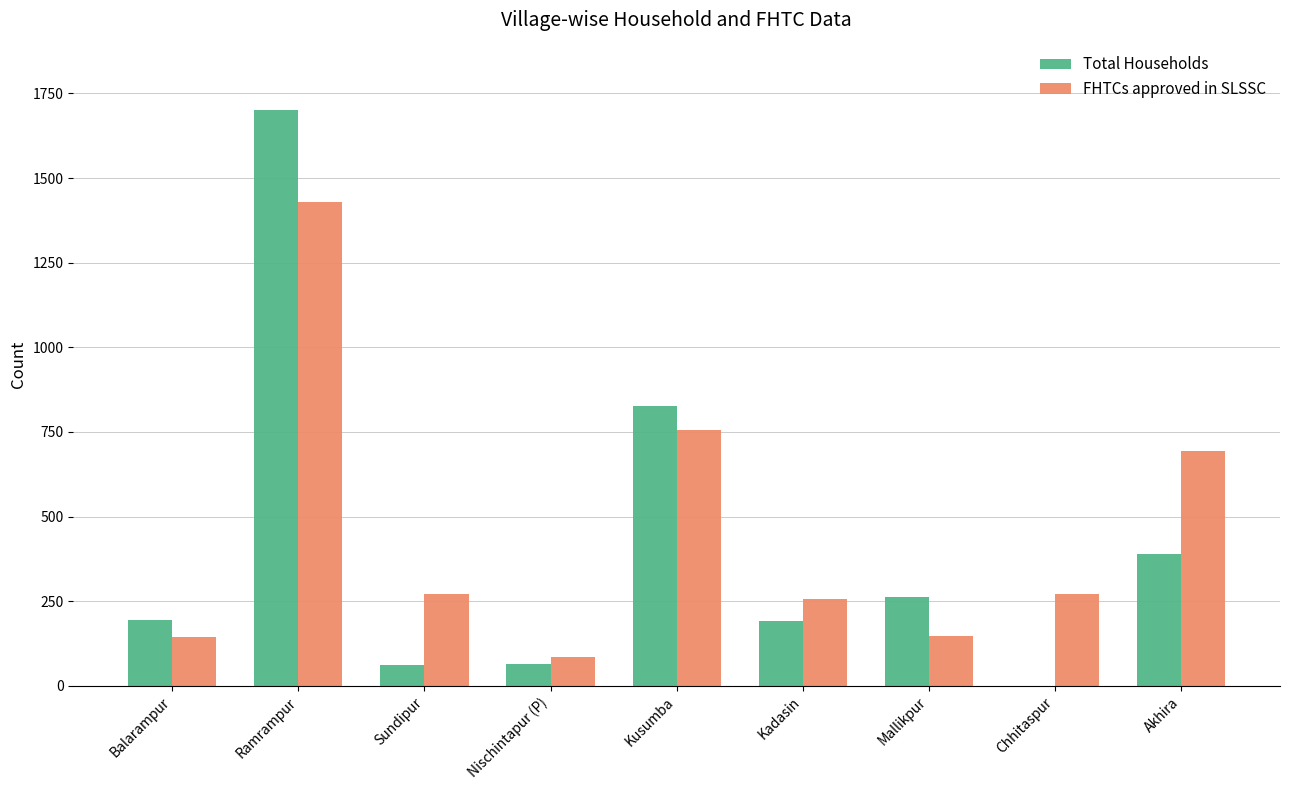

The Total Households series shows 487 at Ramrampur. True or false?

False